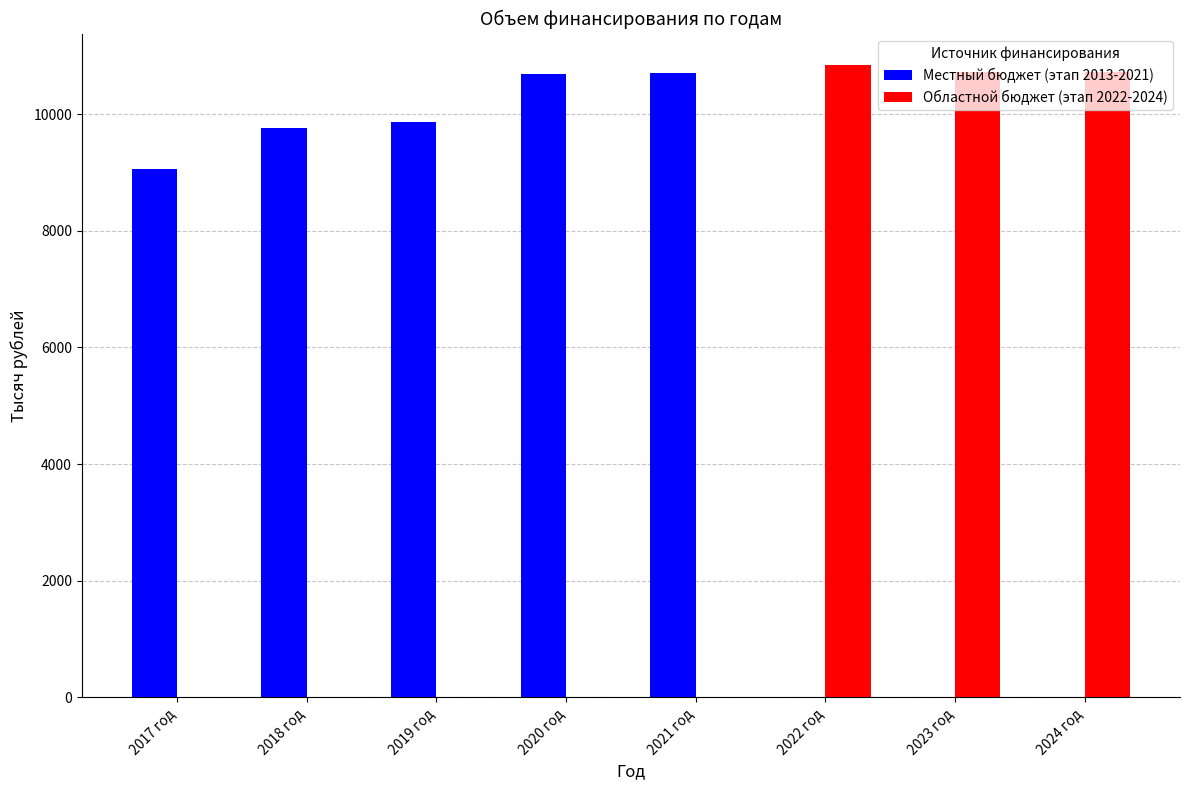

What are all the series names shown in the legend?

Местный бюджет (этап 2013-2021), Областной бюджет (этап 2022-2024)